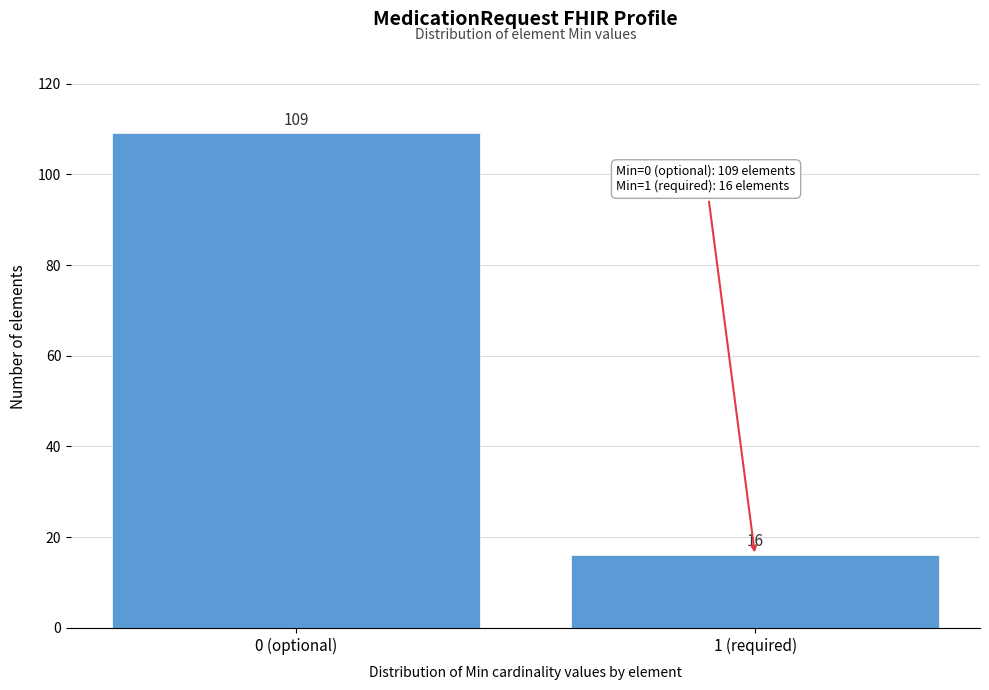

Reading right to left, what are all the values shown in this chart?

1 (required)=16	0 (optional)=109